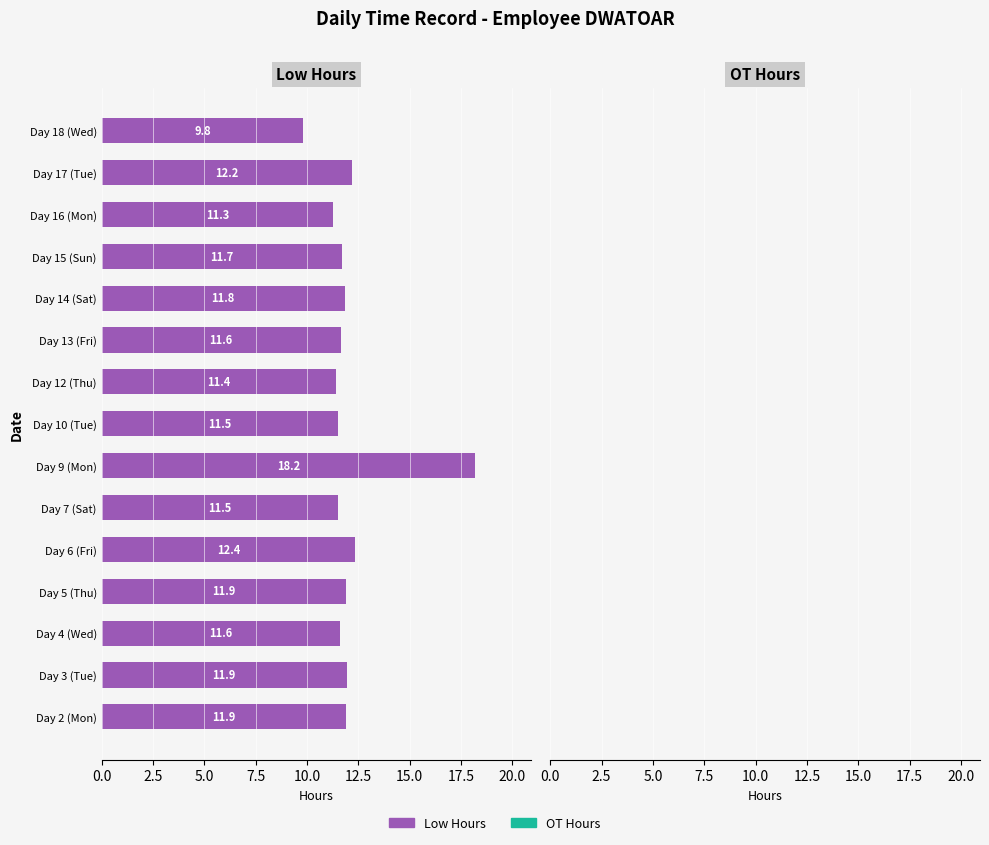

Reading top to bottom, what are all the values shown in this chart?

9.8	12.2	11.3	11.7	11.8	11.6	11.4	11.5	18.2	11.5	12.4	11.9	11.6	11.9	11.9